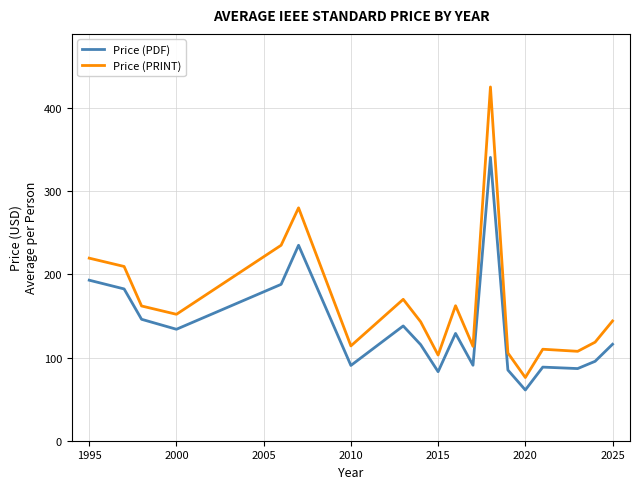

True or false: Price (PDF) and Price (PRINT) cross at least once.

False